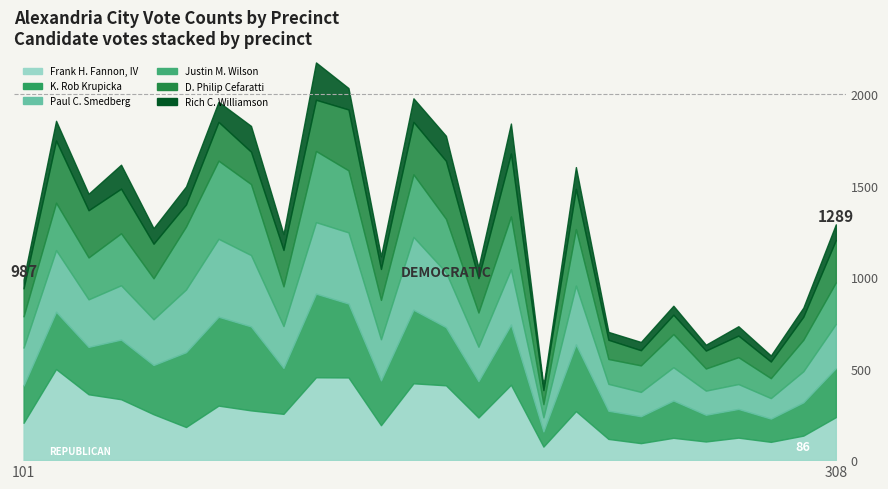

At which category is the sum across all series the highest?

201